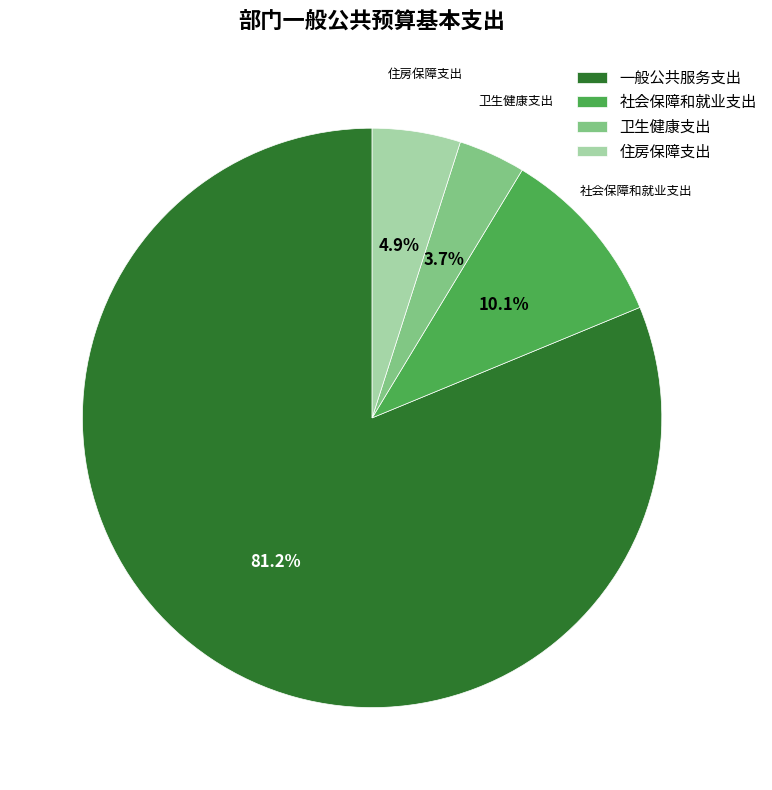

Approximately how many times larger is the value at 卫生健康支出 compared to 住房保障支出?

0.8